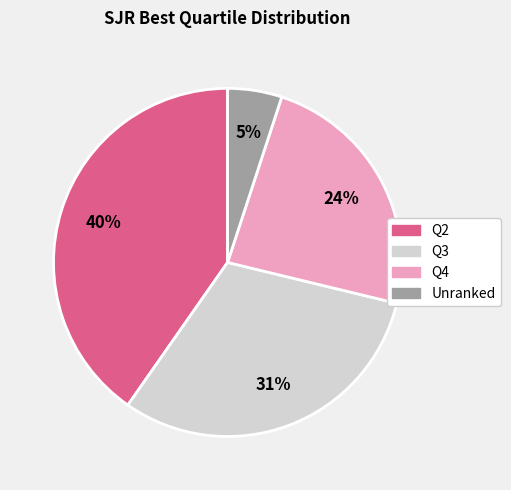

What is the smallest slice in the pie chart?

Unranked